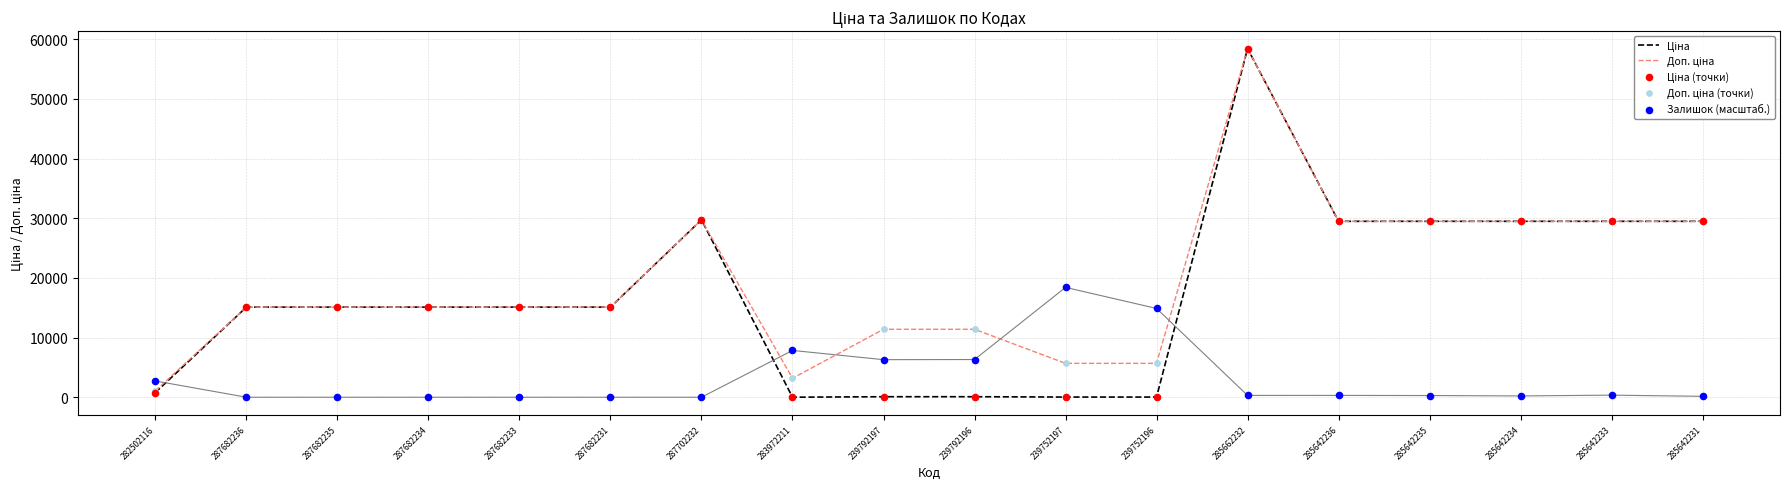

Which series reaches the minimum Y coordinate?

Залишок (масштаб.)